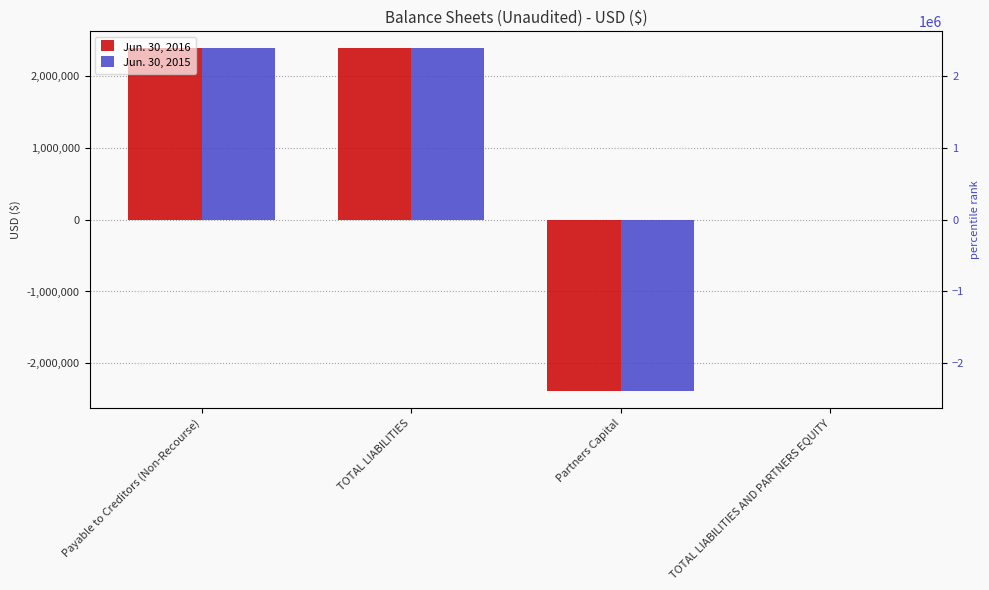

What is the maximum value for Jun. 30, 2015?

2383607